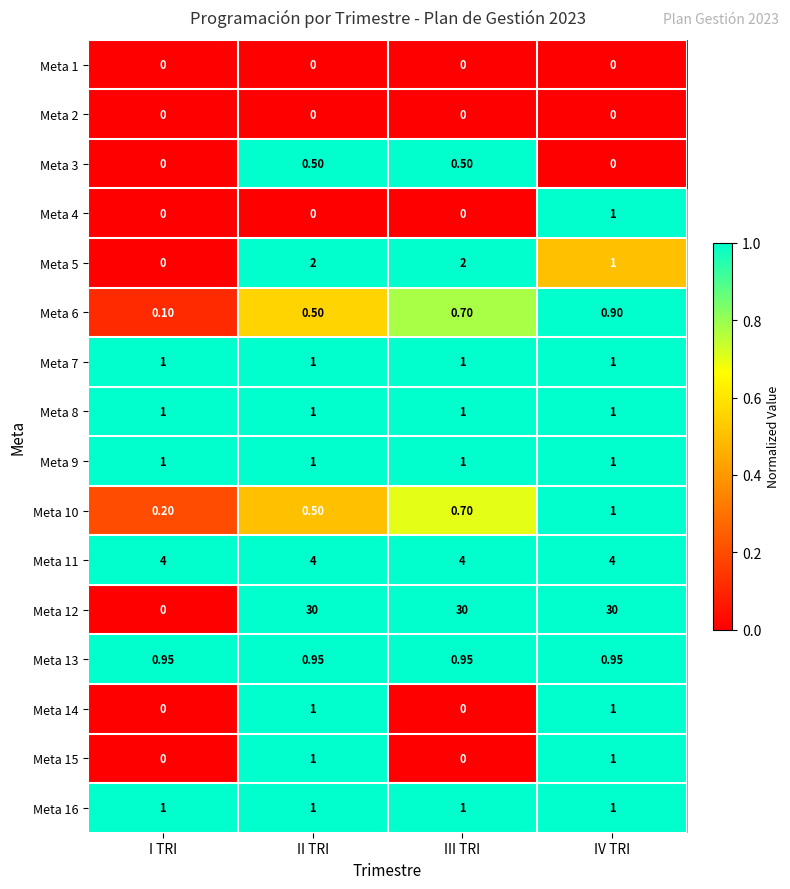

Which series has the widest spread of values?

Meta 12